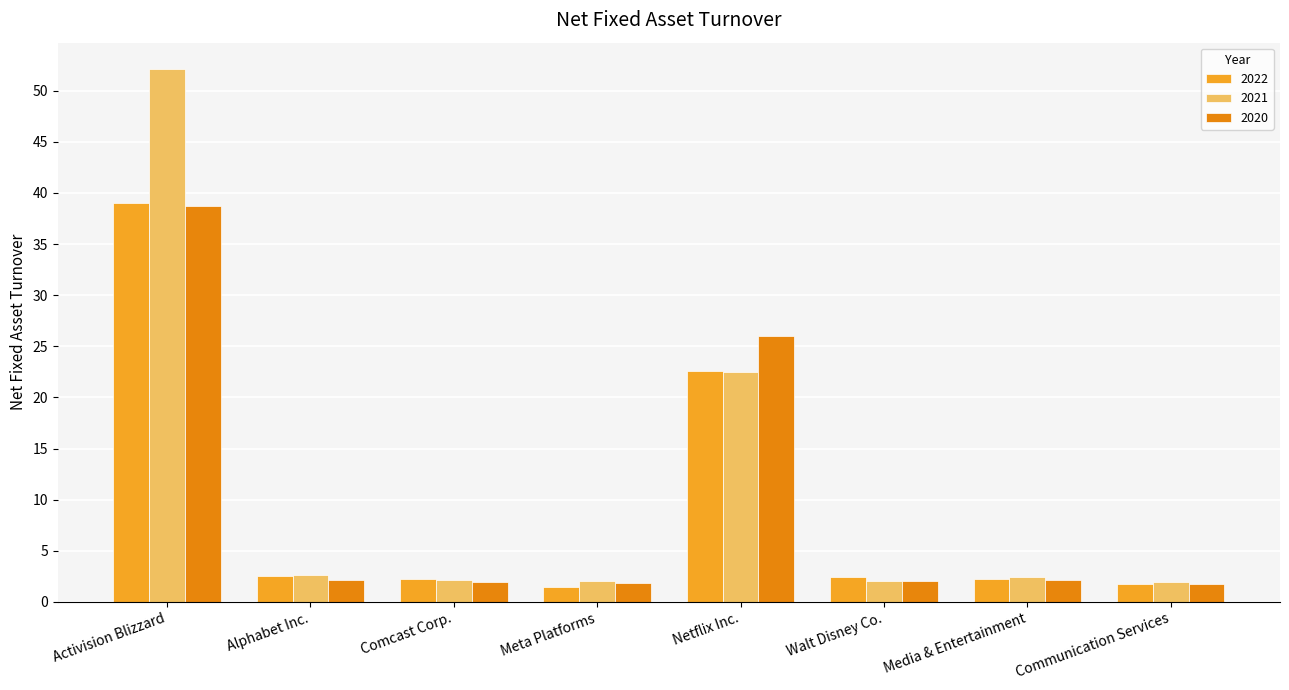

What are all the series names shown in the legend?

2022, 2021, 2020